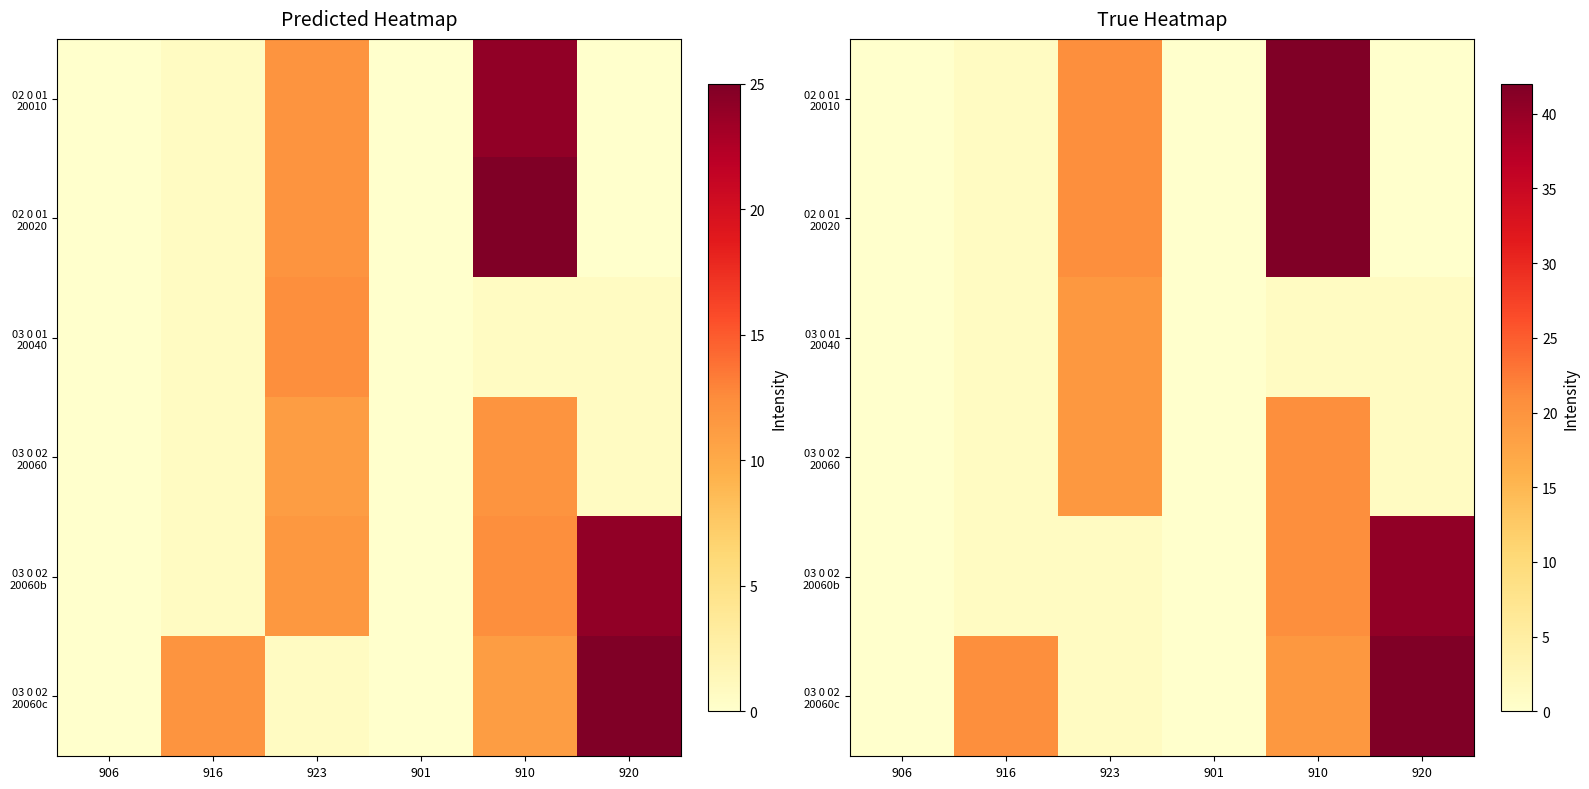

What is the sum of the 02 0 01 20010 values at 901 and 916?

1.2